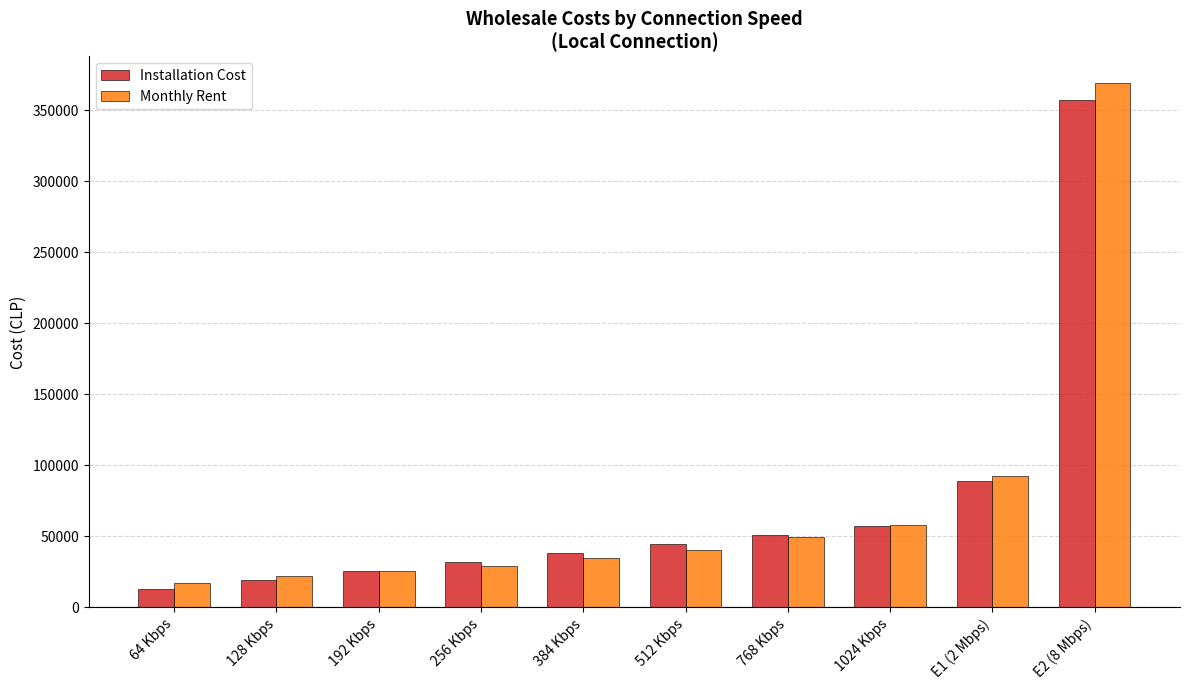

Is it true that Installation Cost equals 74641.7 at 768 Kbps?

False